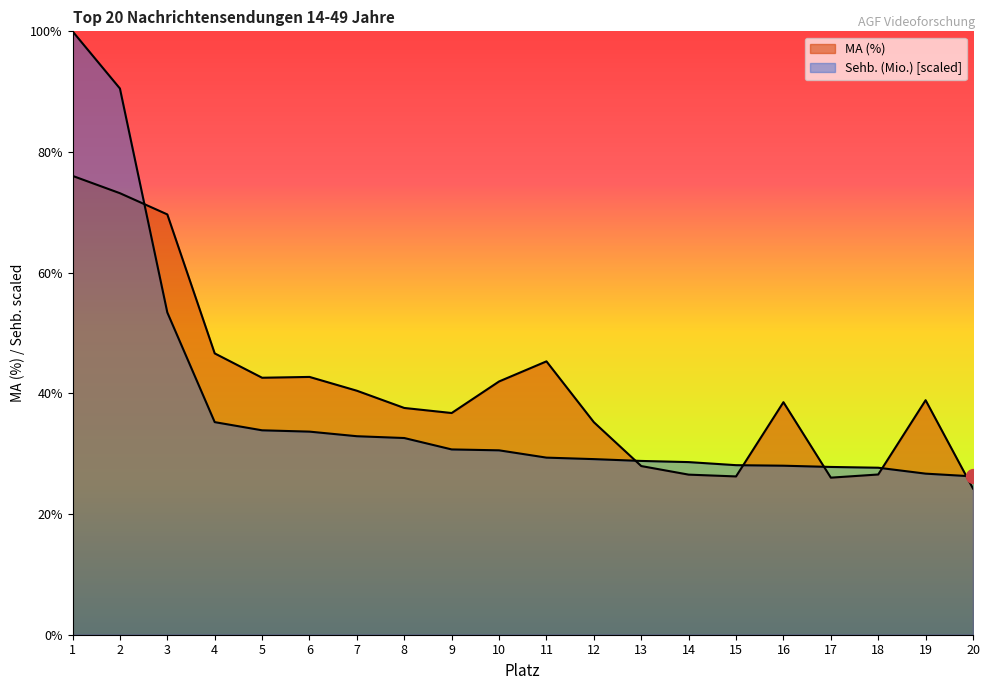

Which series ends up on top after the final intersection of Sehb. (Mio.) and MA (%)?

Sehb. (Mio.)